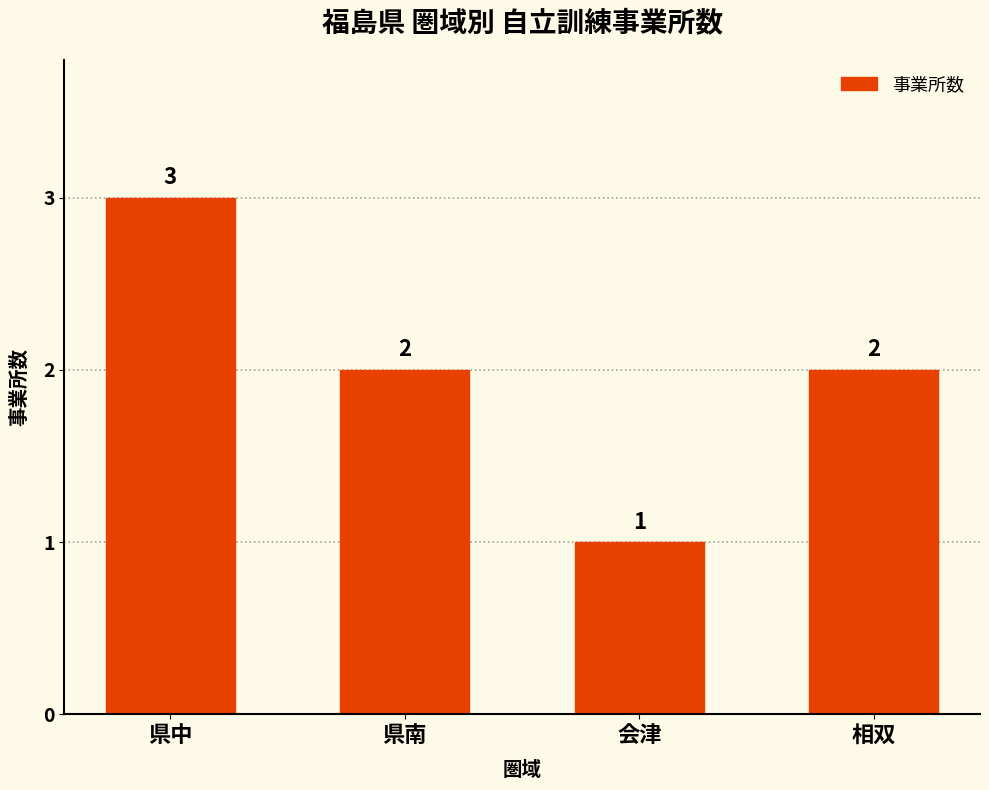

How many bars are there in total?

4